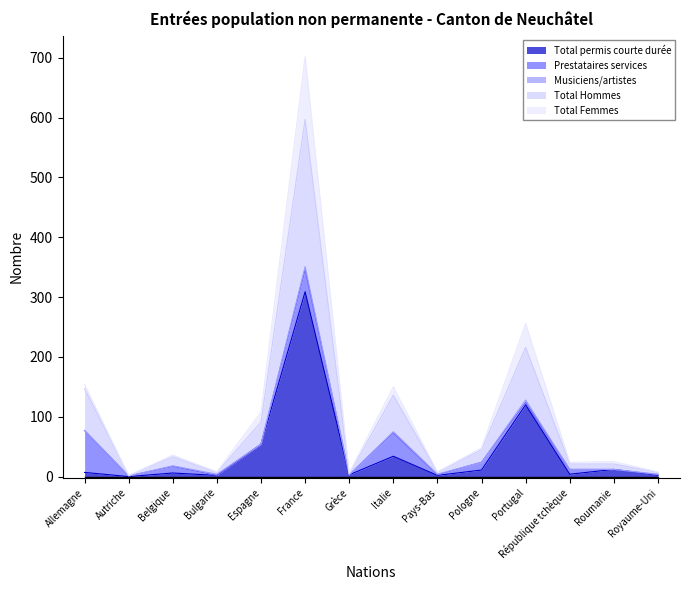

True or false: Total Hommes and Total Femmes cross at least once.

False